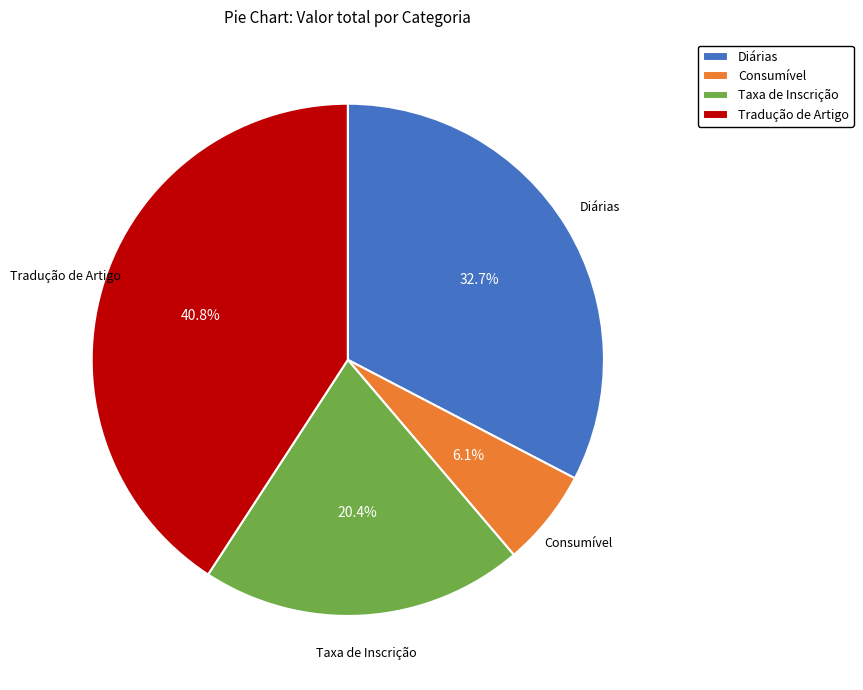

Is it true that Diárias is 39% of the pie?

False